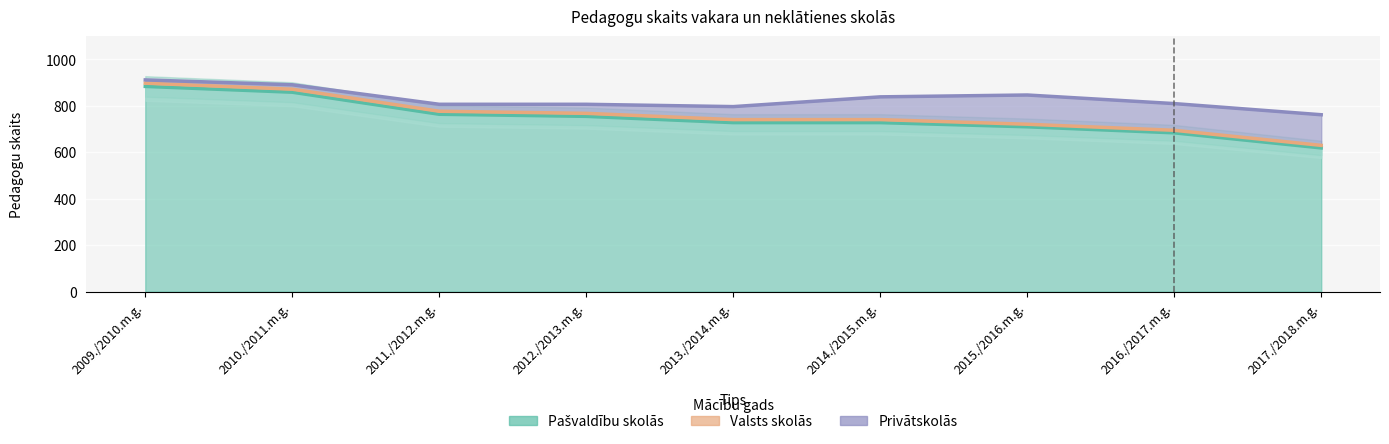

Count the number of categories in the chart.

9